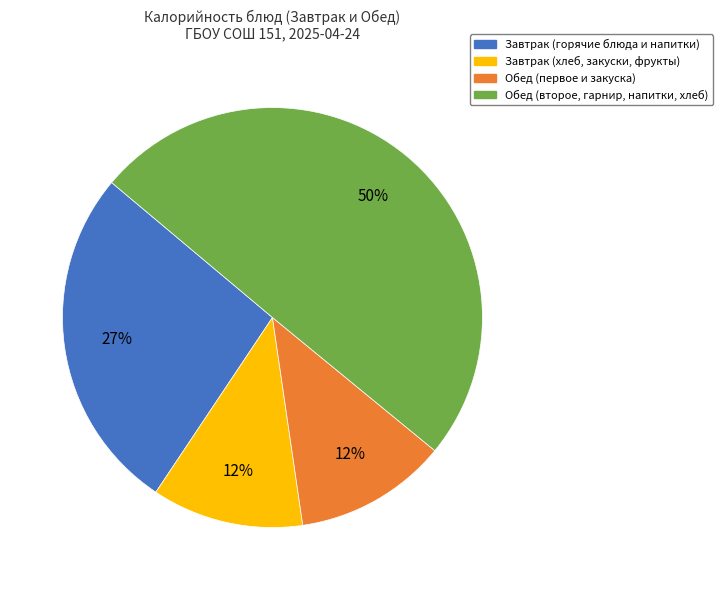

To the nearest percent, what is the difference between the largest and smallest slice percentages?

38%